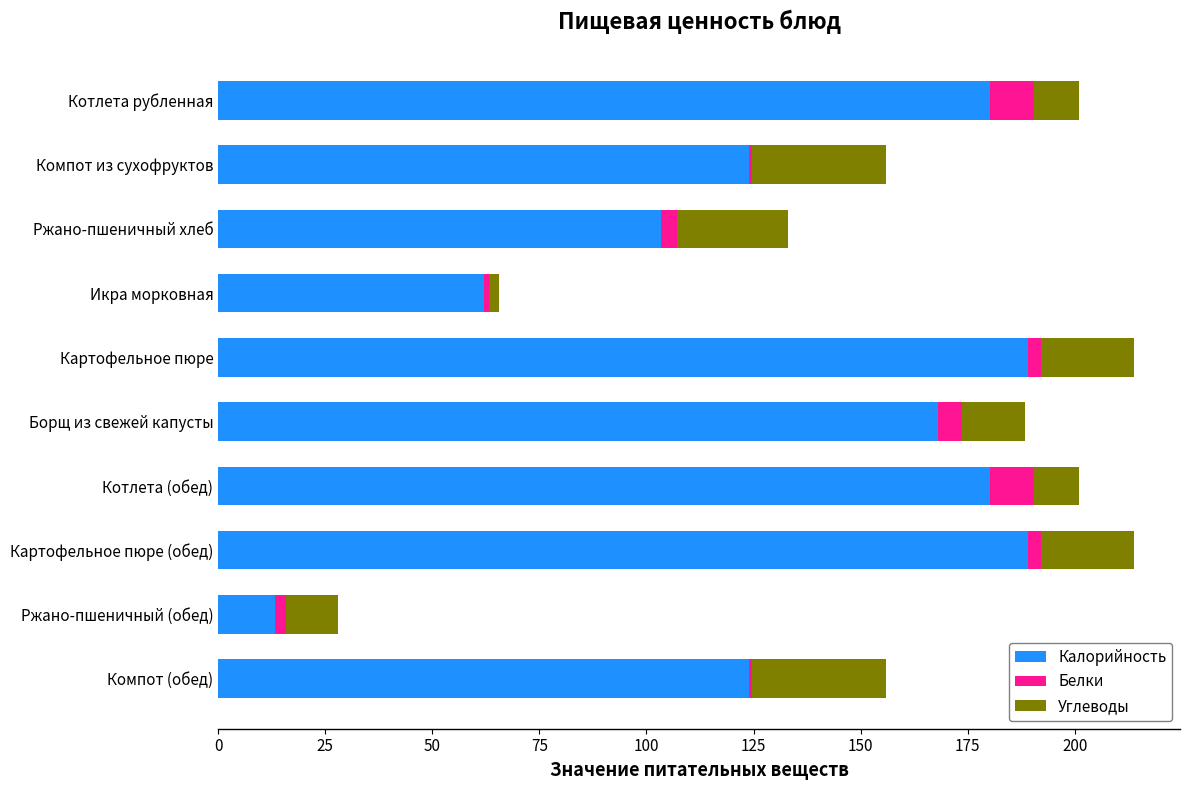

Count the number of data series in this chart.

3